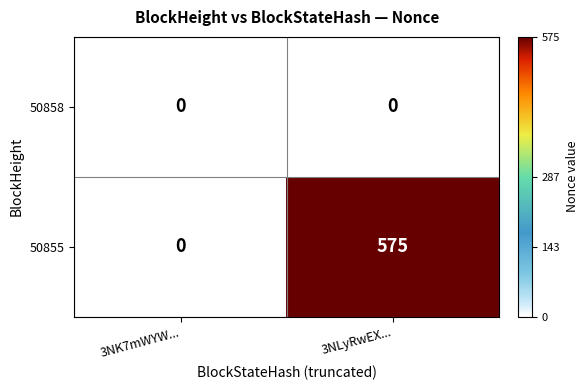

At which category does the chart reach its peak across all series?

3NLyRwEX...